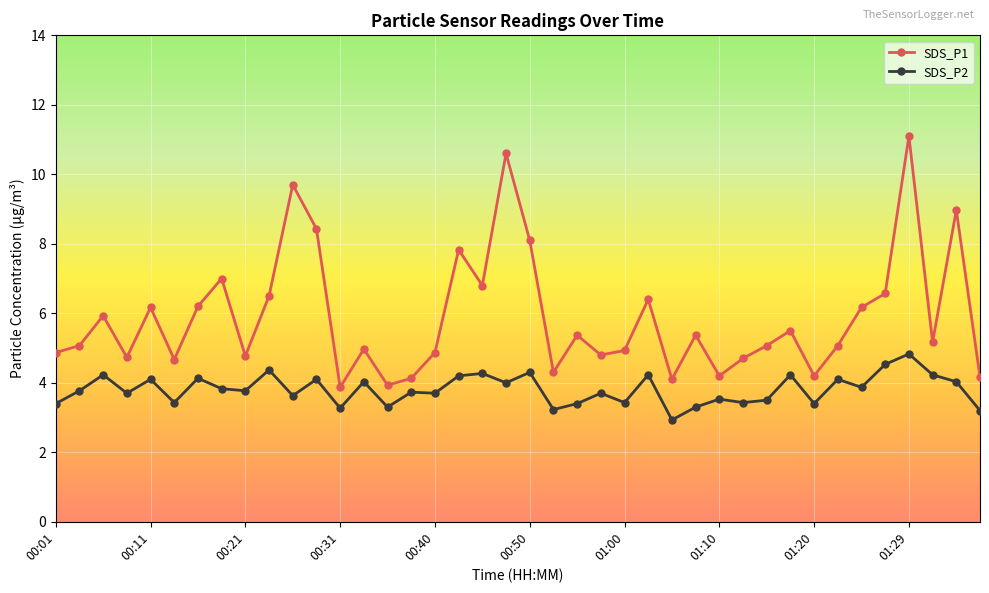

How many data points does each series have?

40